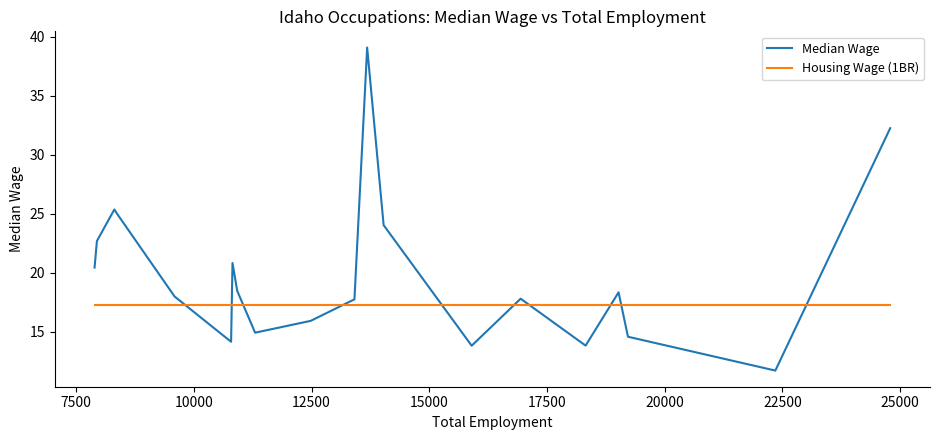

At how many categories does at least one series exceed 29?

2